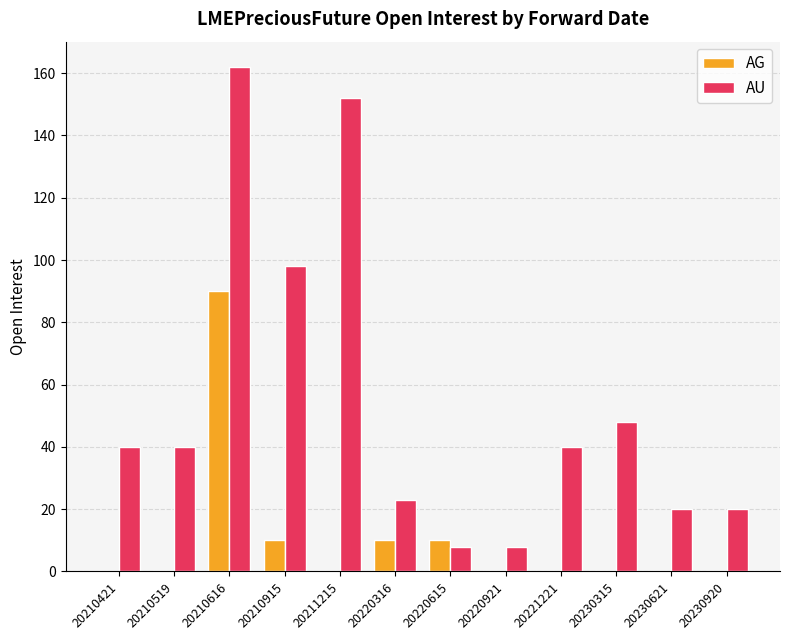

Are the bars grouped side by side (vs. stacked)?

Yes